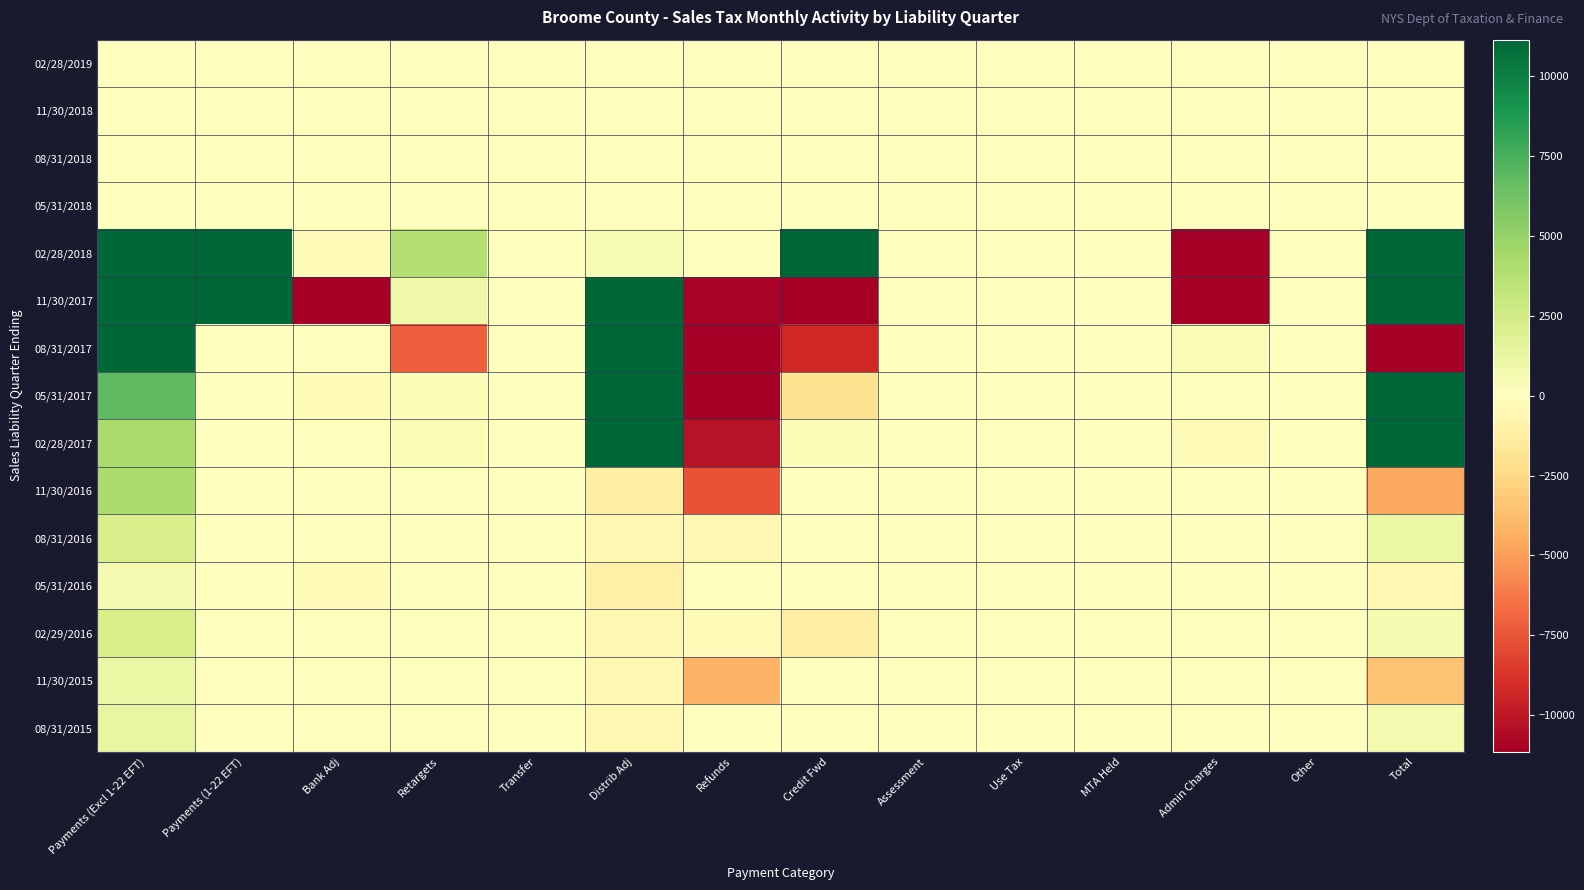

Reading right to left, what are all the values shown in this chart?

02/28/2019: Total=3.4	Other=0.0	Admin Charges=0.0	MTA Held=0.0	Use Tax=0.0	Assessment=0.0	Credit Fwd=3.4	Refunds=0.0	Distrib Adj=0.0	Transfer=0.0	Retargets=0.0	Bank Adj=0.0	Payments (1-22 EFT)=0.0	Payments (Excl 1-22 EFT)=0.0
11/30/2018: Total=0.0	Other=0.0	Admin Charges=0.0	MTA Held=0.0	Use Tax=0.0	Assessment=0.0	Credit Fwd=0.0	Refunds=0.0	Distrib Adj=0.0	Transfer=0.0	Retargets=0.0	Bank Adj=0.0	Payments (1-22 EFT)=0.0	Payments (Excl 1-22 EFT)=0.0
08/31/2018: Total=0.0	Other=0.0	Admin Charges=0.0	MTA Held=0.0	Use Tax=0.0	Assessment=0.0	Credit Fwd=0.0	Refunds=0.0	Distrib Adj=0.0	Transfer=0.0	Retargets=0.0	Bank Adj=0.0	Payments (1-22 EFT)=0.0	Payments (Excl 1-22 EFT)=0.0
05/31/2018: Total=0.0	Other=0.0	Admin Charges=0.0	MTA Held=0.0	Use Tax=0.0	Assessment=0.0	Credit Fwd=0.0	Refunds=0.0	Distrib Adj=0.0	Transfer=0.0	Retargets=0.0	Bank Adj=0.0	Payments (1-22 EFT)=0.0	Payments (Excl 1-22 EFT)=0.0
02/28/2018: Total=5208698.3	Other=0.0	Admin Charges=-24500.1	MTA Held=0.0	Use Tax=0.0	Assessment=0.0	Credit Fwd=35398.8	Refunds=-9.1	Distrib Adj=458.5	Transfer=0.0	Retargets=3873.0	Bank Adj=-297.6	Payments (1-22 EFT)=5163470.8	Payments (Excl 1-22 EFT)=30304.0
11/30/2017: Total=7781961.2	Other=0.0	Admin Charges=-127141.0	MTA Held=0.0	Use Tax=0.0	Assessment=-0.2	Credit Fwd=-16942.8	Refunds=-10945.7	Distrib Adj=318983.3	Transfer=0.0	Retargets=914.0	Bank Adj=-28530.7	Payments (1-22 EFT)=108161.0	Payments (Excl 1-22 EFT)=7537463.2
08/31/2017: Total=-75321.9	Other=0.0	Admin Charges=342.9	MTA Held=0.0	Use Tax=0.0	Assessment=-28.4	Credit Fwd=-9277.3	Refunds=-91889.8	Distrib Adj=15407.3	Transfer=0.0	Retargets=-7202.5	Bank Adj=-121.2	Payments (1-22 EFT)=67.1	Payments (Excl 1-22 EFT)=17379.9
05/31/2017: Total=18466.2	Other=0.0	Admin Charges=45.5	MTA Held=0.0	Use Tax=0.0	Assessment=0.0	Credit Fwd=-1934.0	Refunds=-13024.5	Distrib Adj=26494.3	Transfer=0.0	Retargets=205.9	Bank Adj=-183.6	Payments (1-22 EFT)=0.6	Payments (Excl 1-22 EFT)=6862.0
02/28/2017: Total=14251.3	Other=0.0	Admin Charges=-189.0	MTA Held=0.0	Use Tax=138.6	Assessment=0.0	Credit Fwd=184.5	Refunds=-10268.8	Distrib Adj=20070.4	Transfer=0.9	Retargets=264.2	Bank Adj=-137.5	Payments (1-22 EFT)=0.0	Payments (Excl 1-22 EFT)=4187.9
11/30/2016: Total=-4614.9	Other=0.0	Admin Charges=11.1	MTA Held=0.0	Use Tax=0.0	Assessment=1.3	Credit Fwd=-0.2	Refunds=-7611.7	Distrib Adj=-1138.5	Transfer=0.0	Retargets=110.3	Bank Adj=-140.8	Payments (1-22 EFT)=0.0	Payments (Excl 1-22 EFT)=4153.7
08/31/2016: Total=1087.7	Other=0.0	Admin Charges=-1.3	MTA Held=0.0	Use Tax=0.0	Assessment=0.0	Credit Fwd=-38.0	Refunds=-543.1	Distrib Adj=-498.8	Transfer=0.0	Retargets=52.6	Bank Adj=-118.6	Payments (1-22 EFT)=0.0	Payments (Excl 1-22 EFT)=2235.0
05/31/2016: Total=-454.7	Other=0.0	Admin Charges=-2.8	MTA Held=0.0	Use Tax=0.0	Assessment=16.3	Credit Fwd=1.3	Refunds=-9.3	Distrib Adj=-1015.2	Transfer=0.0	Retargets=163.8	Bank Adj=-175.6	Payments (1-22 EFT)=0.0	Payments (Excl 1-22 EFT)=566.8
02/29/2016: Total=560.3	Other=0.0	Admin Charges=161.5	MTA Held=0.0	Use Tax=7.6	Assessment=23.4	Credit Fwd=-1149.0	Refunds=-201.4	Distrib Adj=-581.3	Transfer=0.0	Retargets=135.4	Bank Adj=-139.3	Payments (1-22 EFT)=0.0	Payments (Excl 1-22 EFT)=2303.4
11/30/2015: Total=-3528.8	Other=0.0	Admin Charges=24.3	MTA Held=0.0	Use Tax=0.0	Assessment=26.9	Credit Fwd=-0.1	Refunds=-4107.0	Distrib Adj=-511.8	Transfer=0.0	Retargets=94.9	Bank Adj=-149.7	Payments (1-22 EFT)=0.0	Payments (Excl 1-22 EFT)=1093.5
08/31/2015: Total=626.3	Other=0.0	Admin Charges=46.2	MTA Held=0.0	Use Tax=0.0	Assessment=4.5	Credit Fwd=-0.2	Refunds=-42.3	Distrib Adj=-576.3	Transfer=0.0	Retargets=113.0	Bank Adj=-152.0	Payments (1-22 EFT)=0.0	Payments (Excl 1-22 EFT)=1233.3